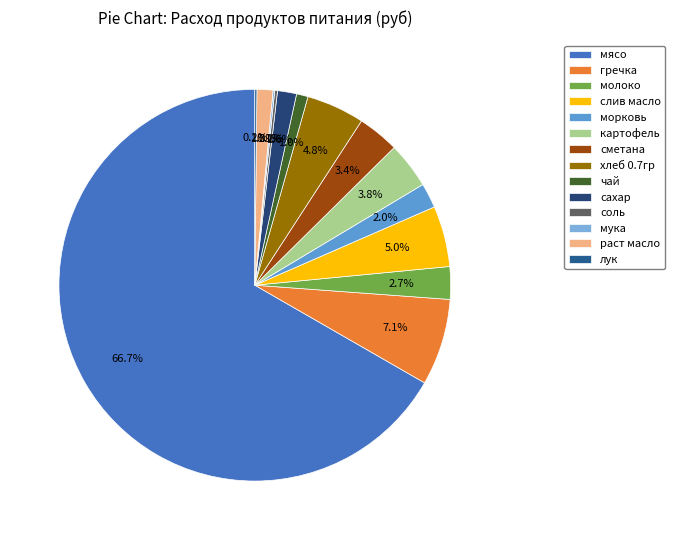

Combined, do слив масло and раст масло account for over 50%?

No